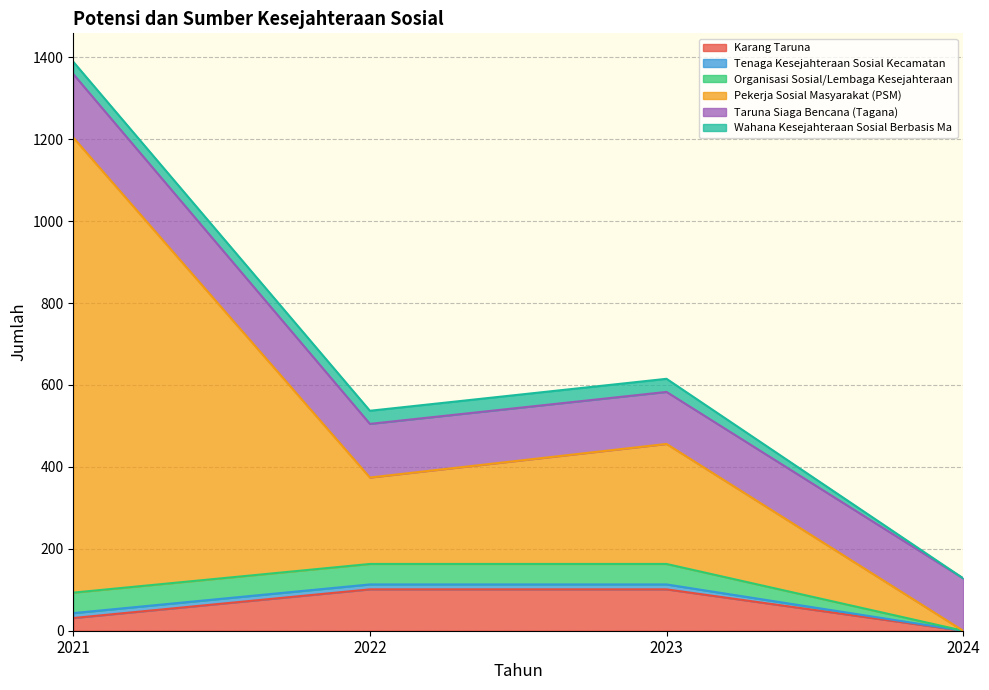

What is the difference between the Pekerja Sosial Masyarakat (PSM) values at 2021 and 2024?

1111